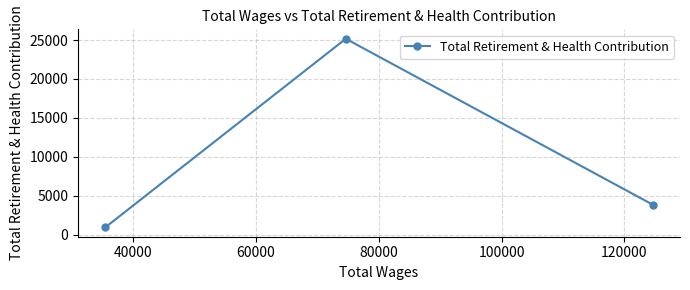

What is the smallest value displayed?

955